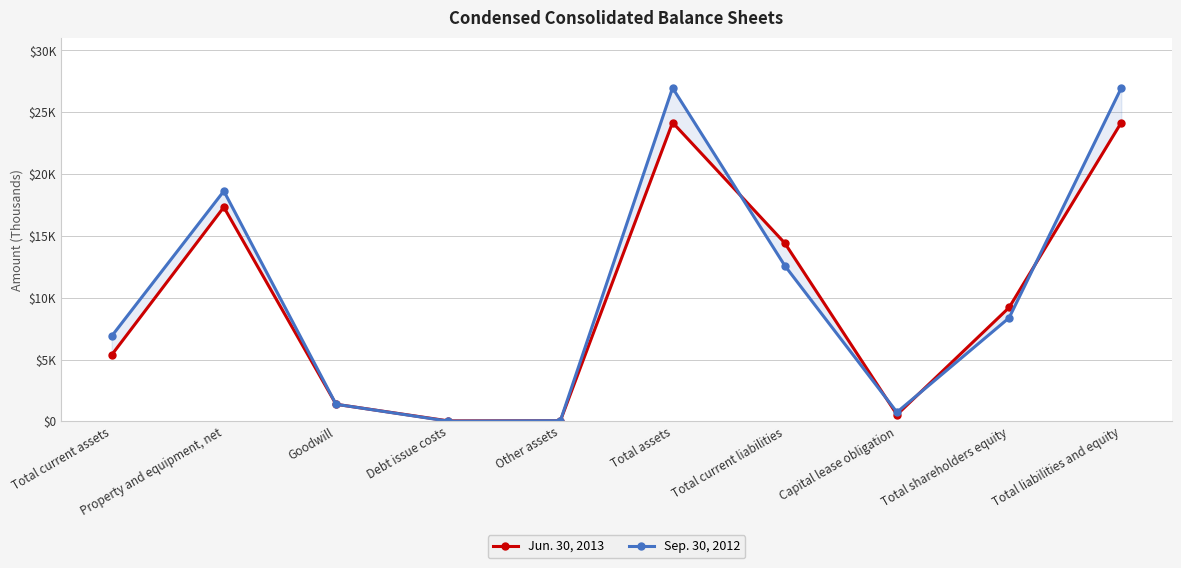

Reading left to right, transcribe all the data shown in this chart.

Jun. 30, 2013: Total current assets=5374	Property and equipment, net=17329	Goodwill=1383	Debt issue costs=40	Other assets=49	Total assets=24175	Total current liabilities=14424	Capital lease obligation=540	Total shareholders equity=9211	Total liabilities and equity=24175
Sep. 30, 2012: Total current assets=6892	Property and equipment, net=18628	Goodwill=1383	Debt issue costs=18	Other assets=54	Total assets=26975	Total current liabilities=12600	Capital lease obligation=739	Total shareholders equity=8377	Total liabilities and equity=26975